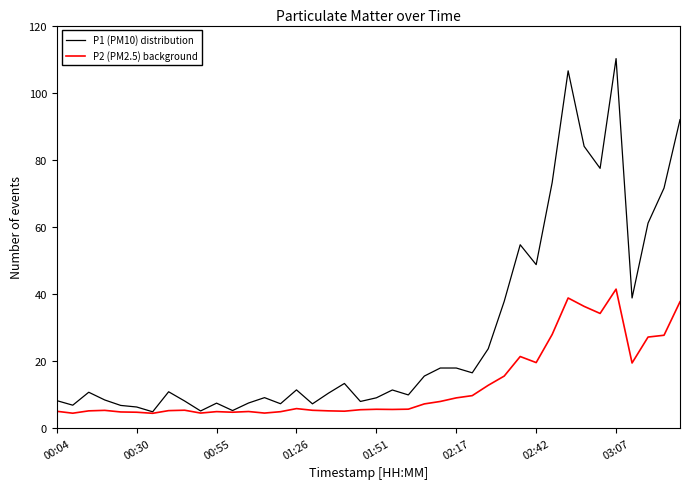

What is the minimum value shown in the chart?

4.4